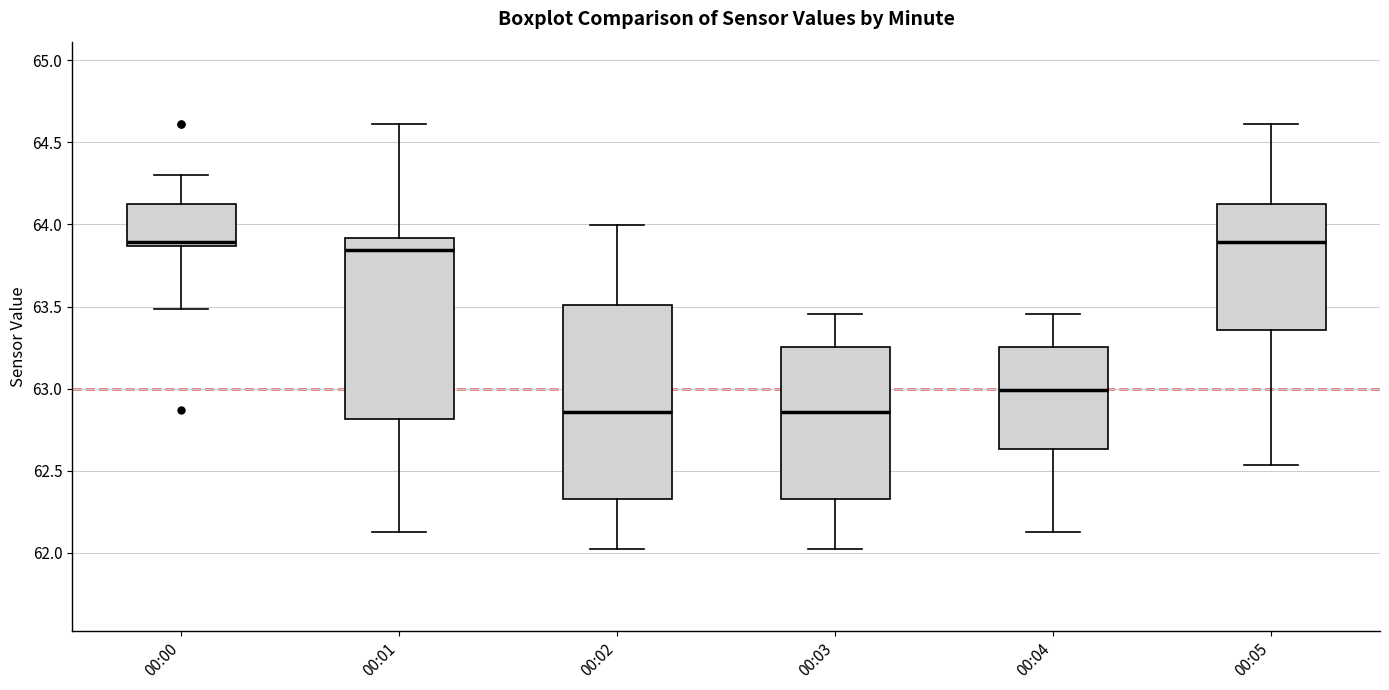

Comparing the boxes themselves (not the whiskers), which one is the tallest?

00:02